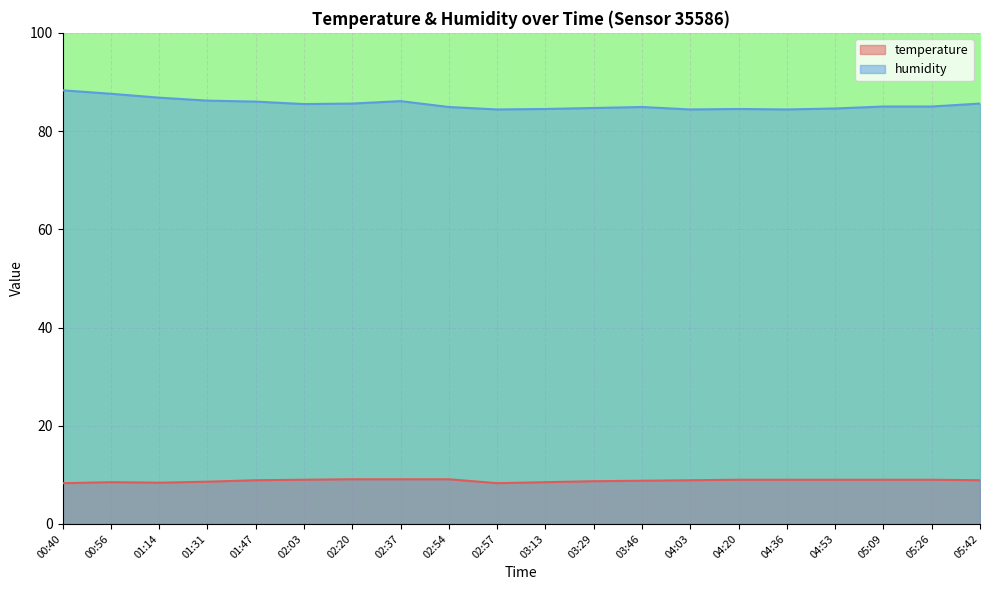

What are all the series names shown in the legend?

temperature, humidity